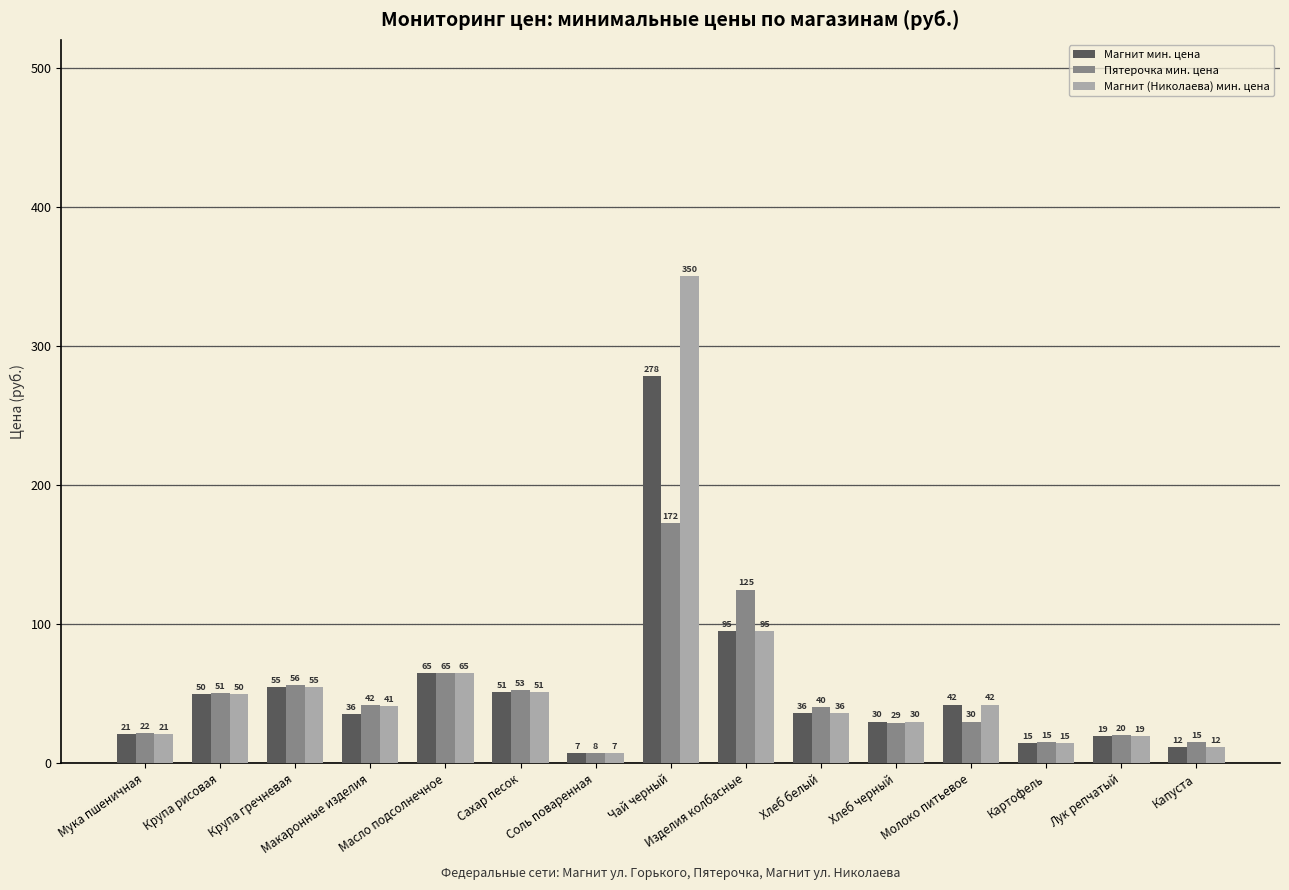

The value of Магнит (Николаева) мин. цена at Мука пшеничная is 20.8. True or false?

True